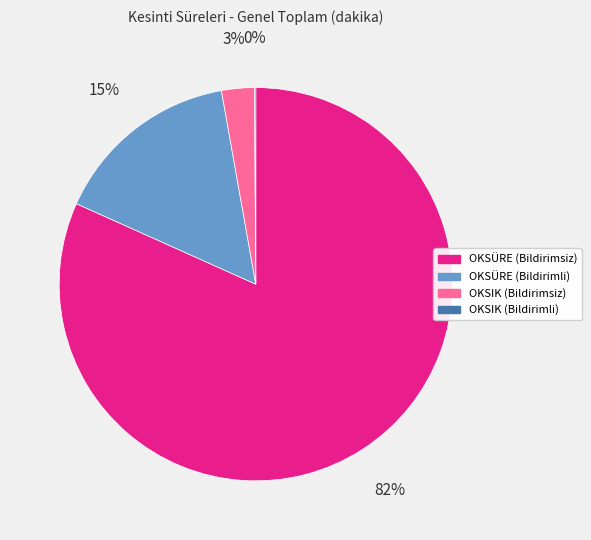

To the nearest percent, what is the combined percentage of OKSÜRE (Bildirimli) and OKSIK (Bildirimsiz)?

18%